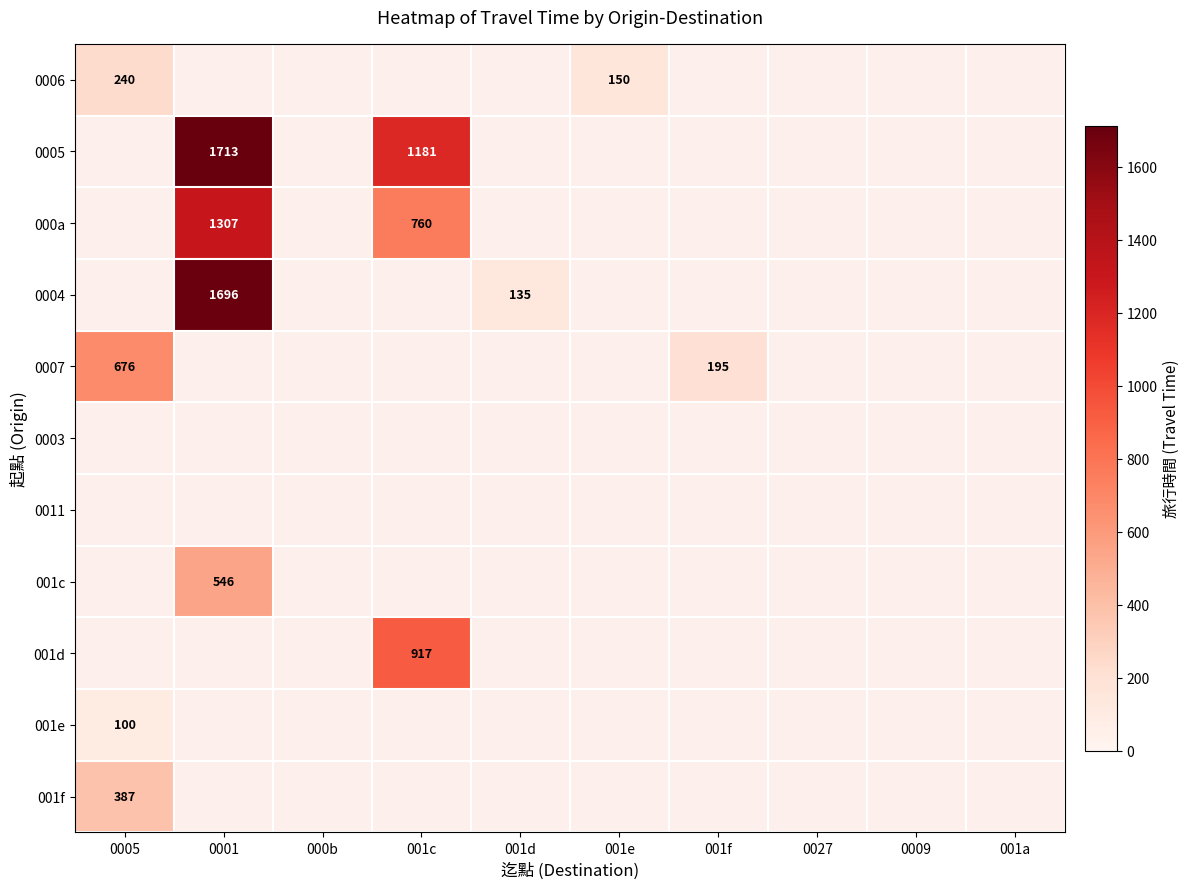

True or false: 0005 has a value of 1584 at 001c.

False